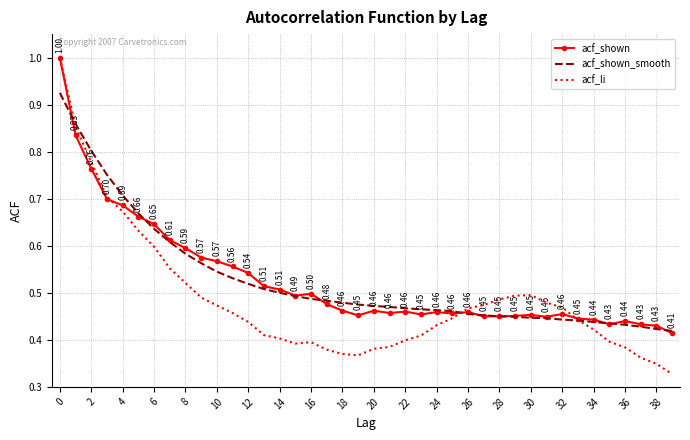

Which series has the largest range (max minus min)?

acf_li